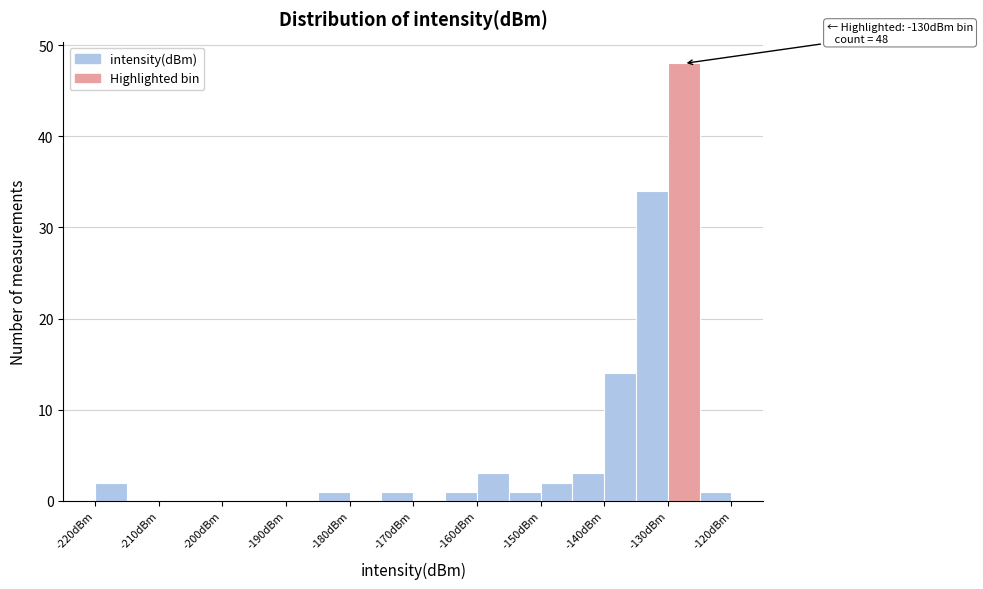

Which range on the x-axis has the tallest bar?

-130 to -125